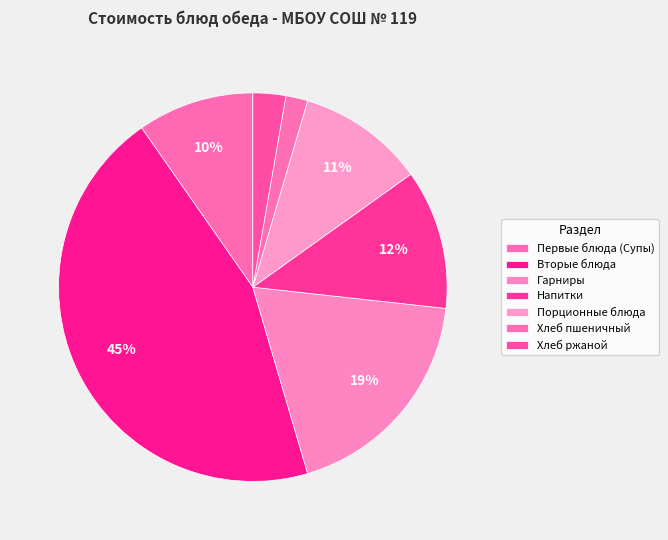

The Хлеб пшеничный slice represents 16% of the pie. True or false?

False